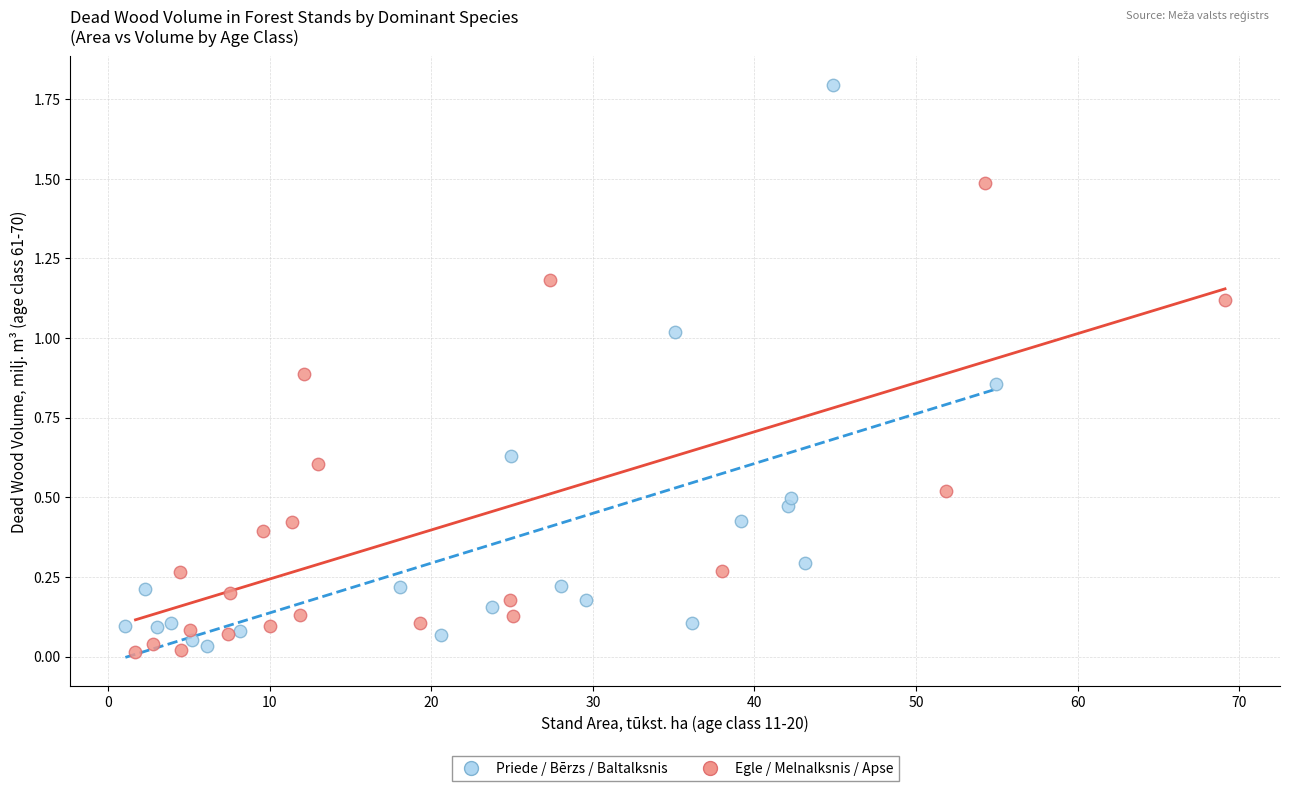

Which series has the widest spread of Y values?

Priede / Bērzs / Baltalksnis